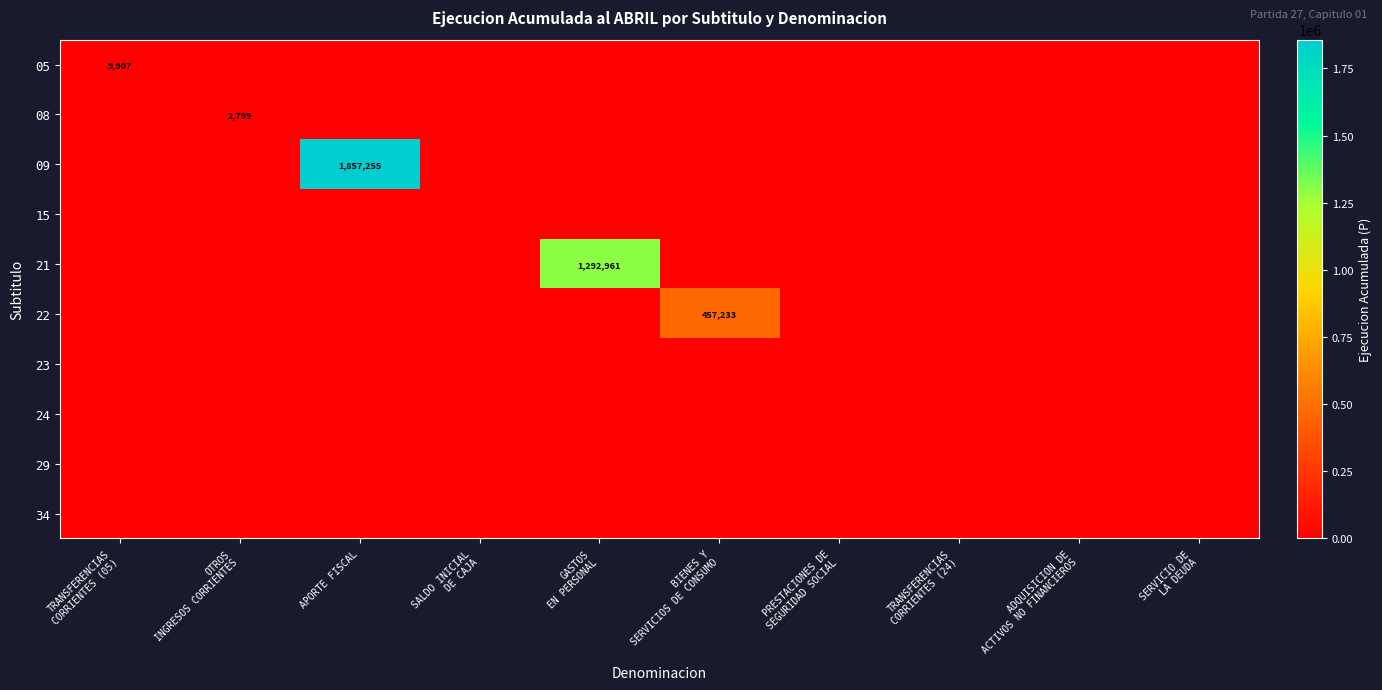

Which series has the largest total across all categories?

09